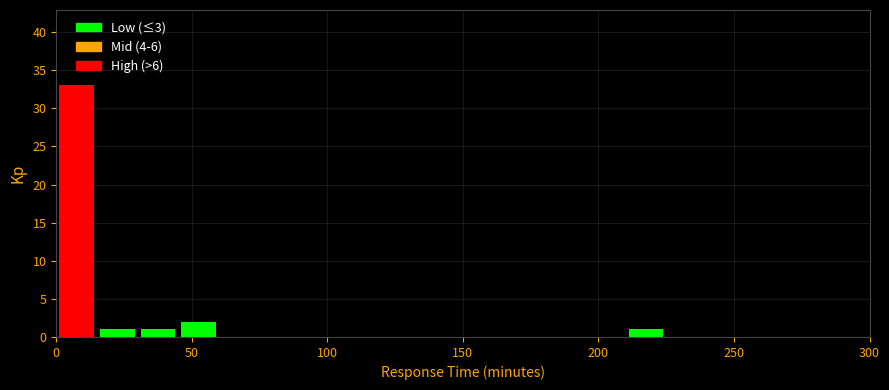

Read against the x-axis, roughly where is the centre of the tallest bar?

10